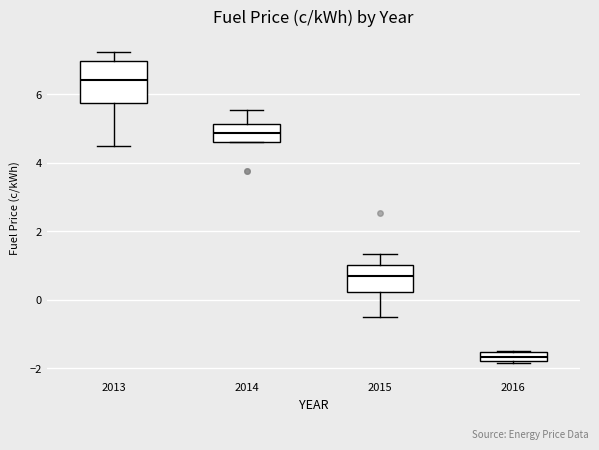

Comparing the boxes themselves (not the whiskers), which one is the tallest?

2013